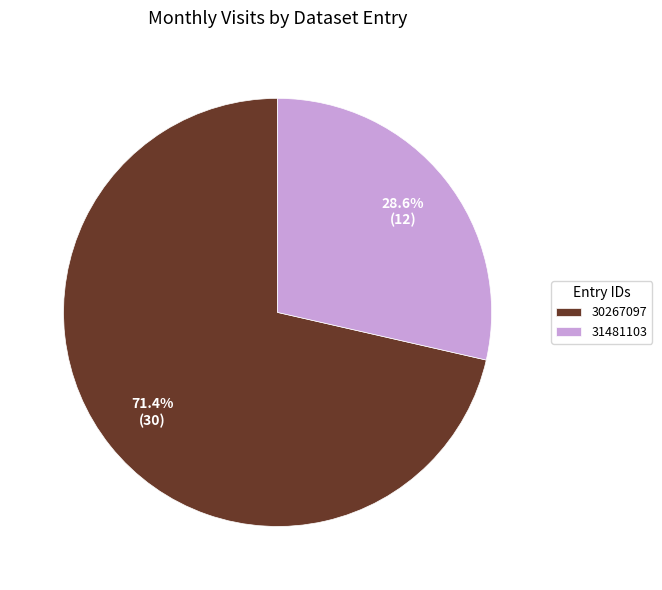

Rank the categories by value from lowest to highest.

31481103, 30267097